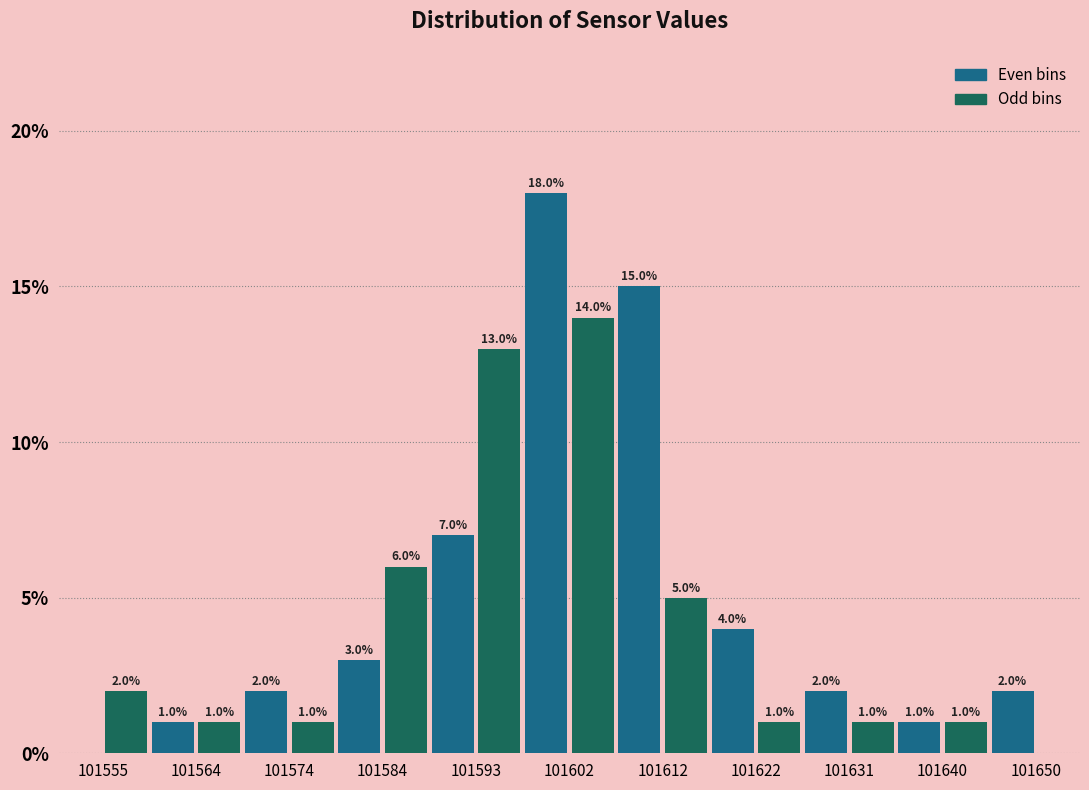

Reading left to right, list every bar in this chart as the range it spans on the x-axis followed by its height. The bar edges are not printed on the chart, so give them approximately, as read against the axis.

101555 to 101560: 2.0
101560 to 101565: 1.0
101565 to 101569: 1.0
101569 to 101574: 2.0
101574 to 101579: 1.0
101579 to 101584: 3.0
101584 to 101588: 6.0
101588 to 101593: 7.0
101593 to 101598: 13.0
101598 to 101603: 18.0
101603 to 101607: 14.0
101607 to 101612: 15.0
101612 to 101617: 5.0
101617 to 101622: 4.0
101622 to 101626: 1.0
101626 to 101631: 2.0
101631 to 101636: 1.0
101636 to 101641: 1.0
101641 to 101645: 1.0
101645 to 101650: 2.0